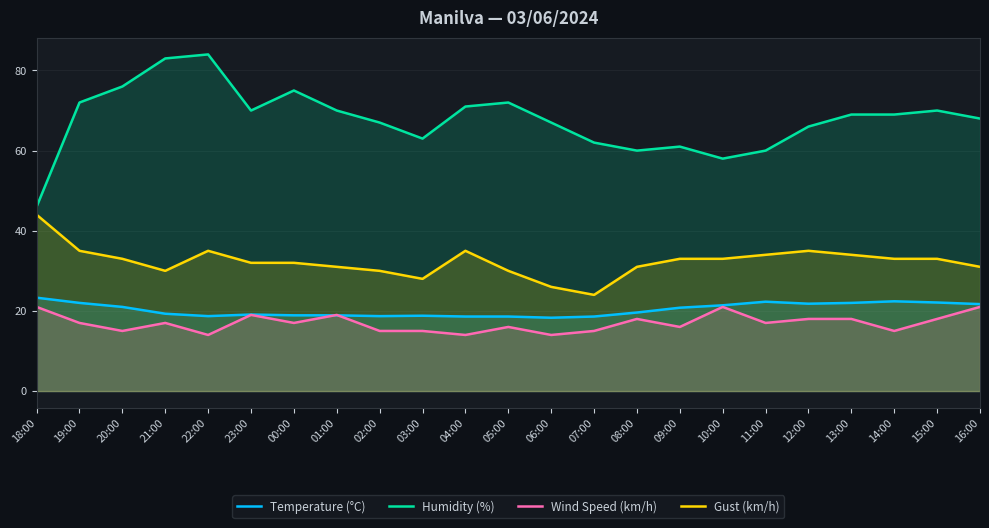

At which category is the sum across all series the highest?

22:00